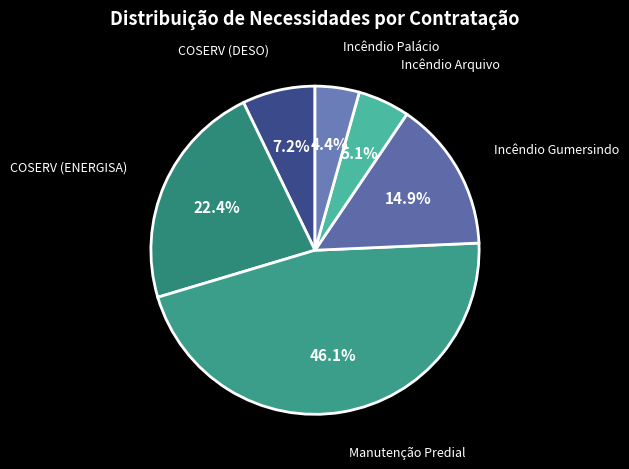

How many segments does this pie chart have?

6